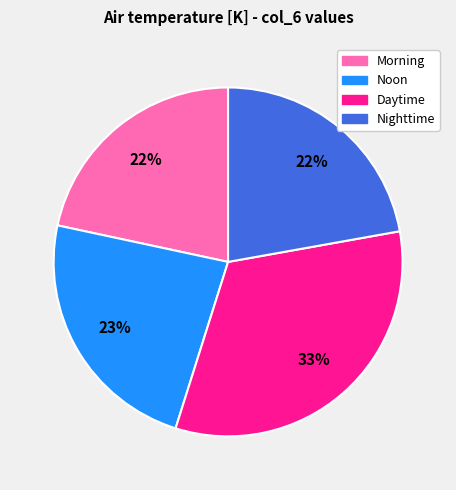

To the nearest percent, what is the average slice percentage?

25%